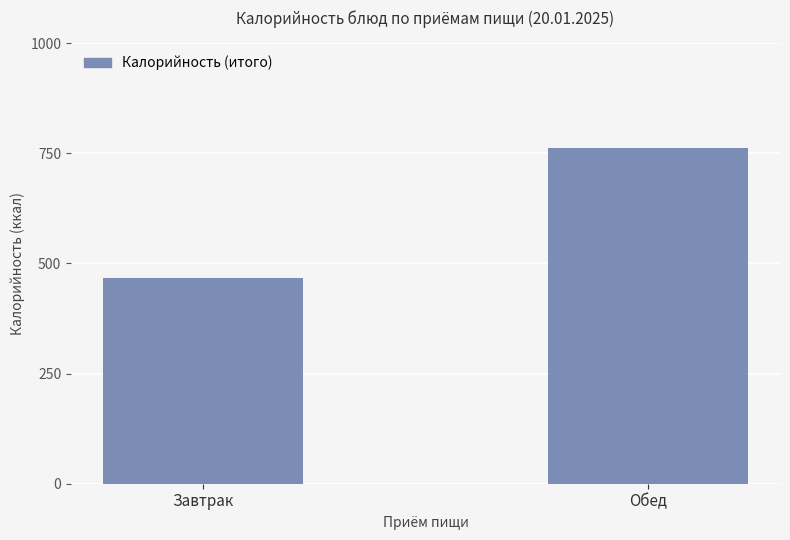

What is the maximum value shown in the chart?

761.6